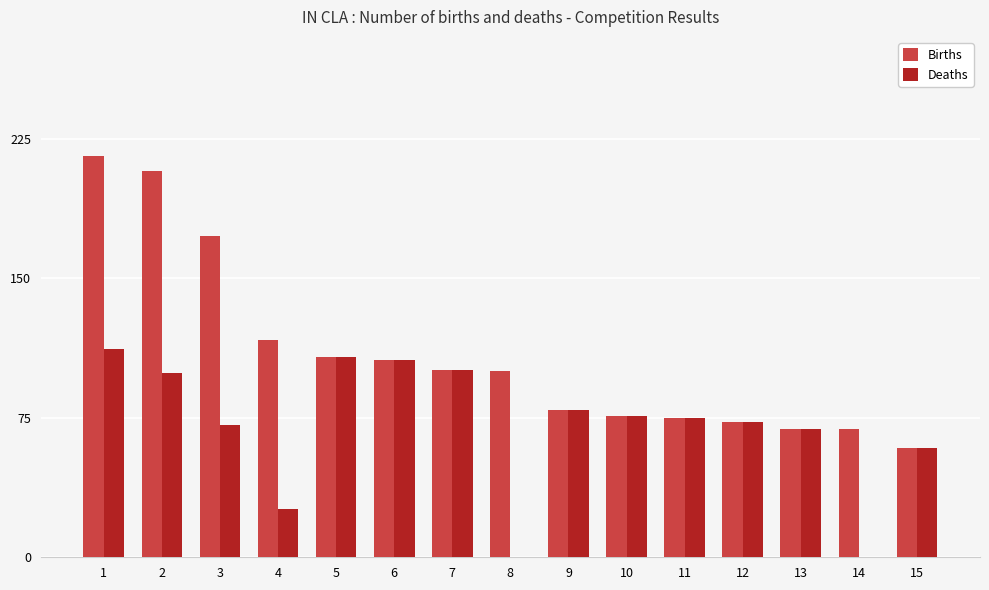

How many series are shown in this chart?

2